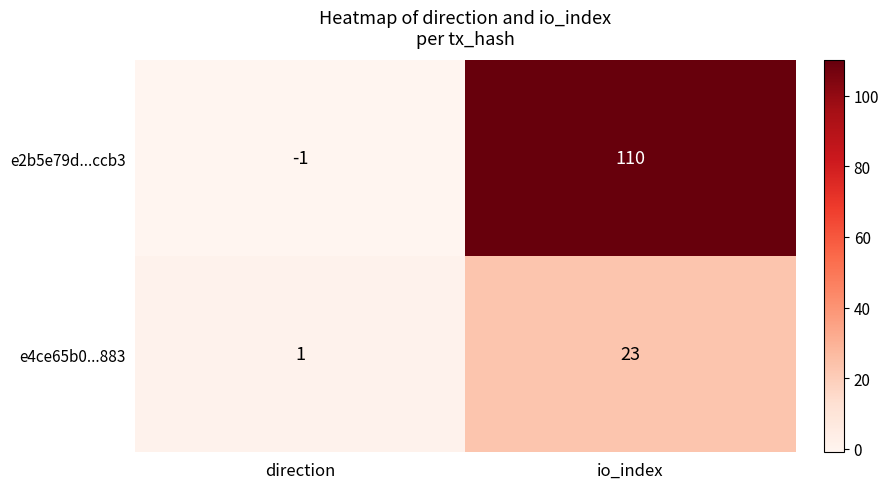

At which category does the chart reach its peak across all series?

io_index